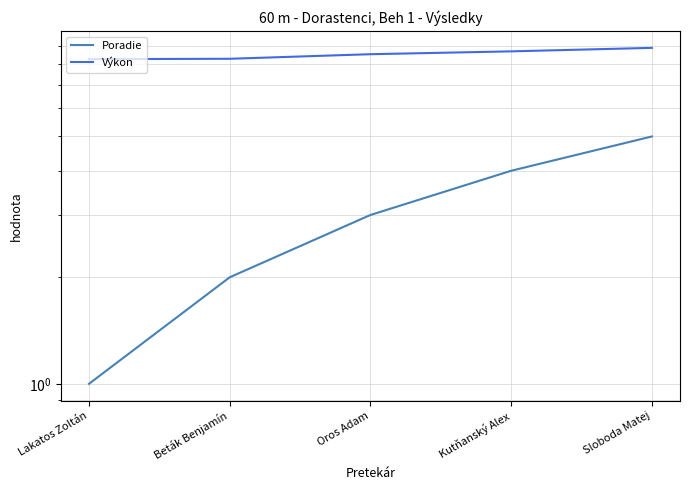

True or false: Výkon and Poradie cross at least once.

False